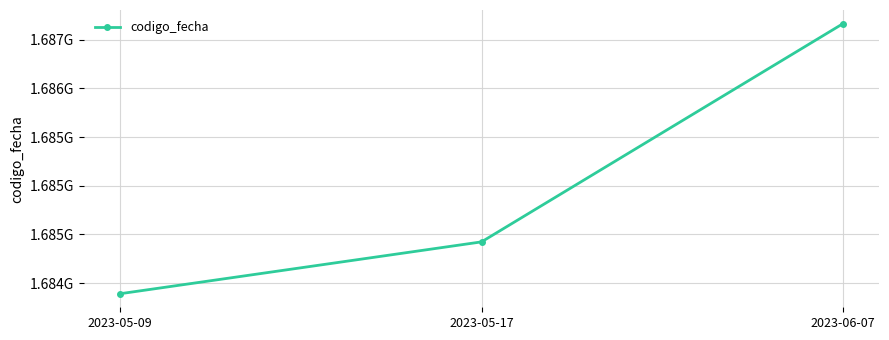

Reading left to right, transcribe all the data shown in this chart.

2023-05-09=1683890634	2023-05-17=1684423543	2023-06-07=1686666535